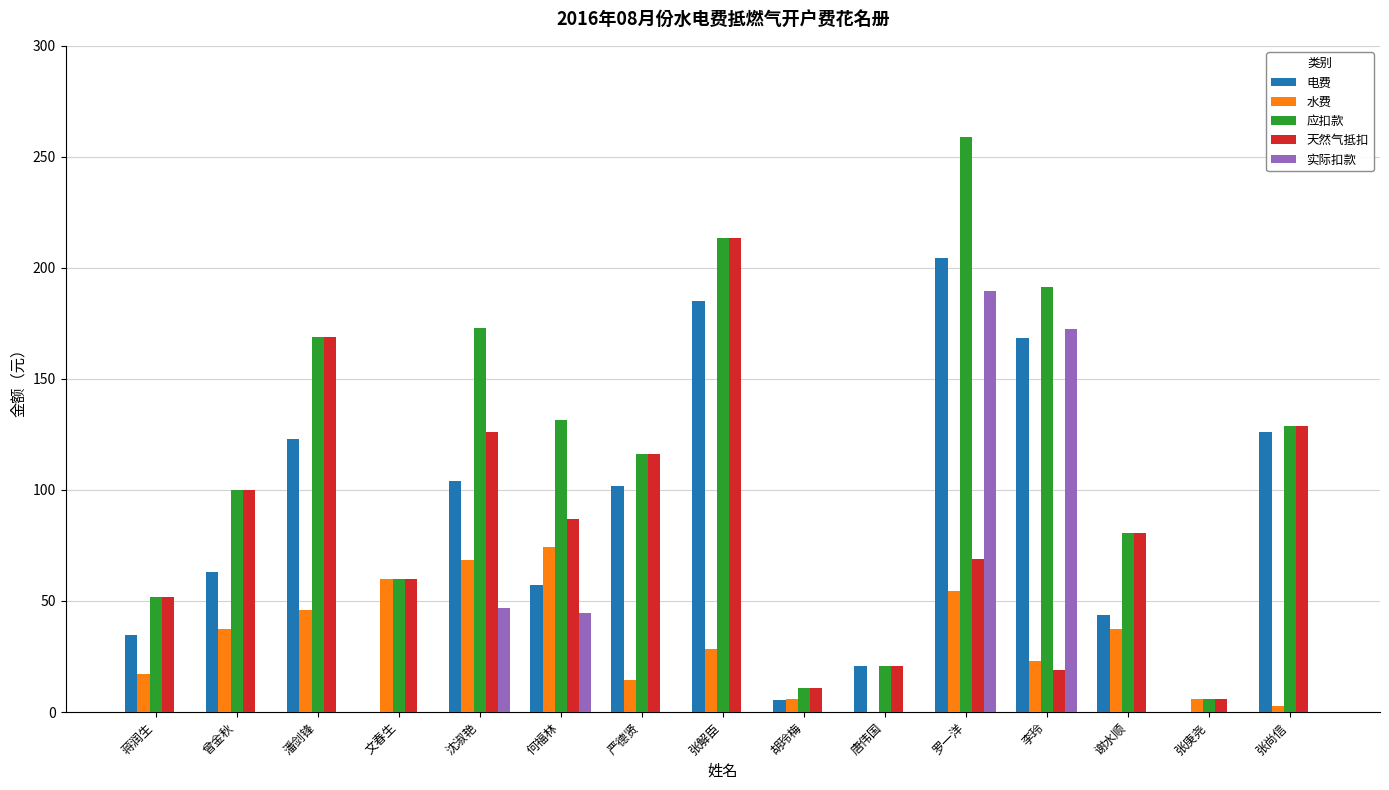

How many groups of bars are there?

15